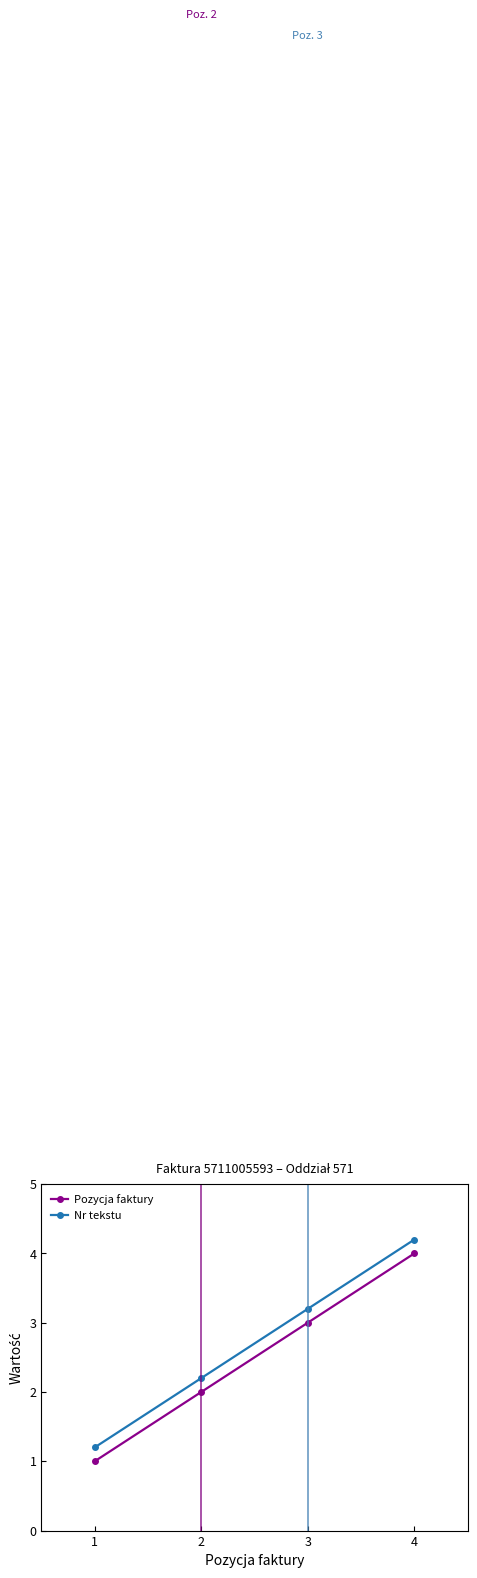

Where is Pozycja faktury nearest to the value 2?

2